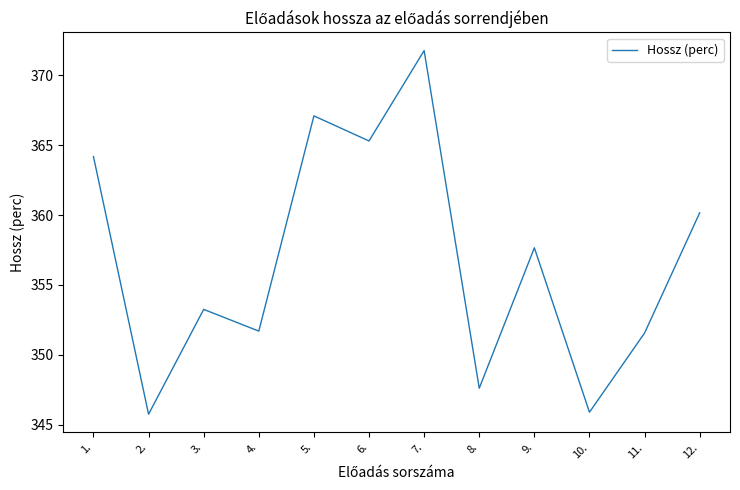

What is the change in value from 3. to 9.?

+4.4